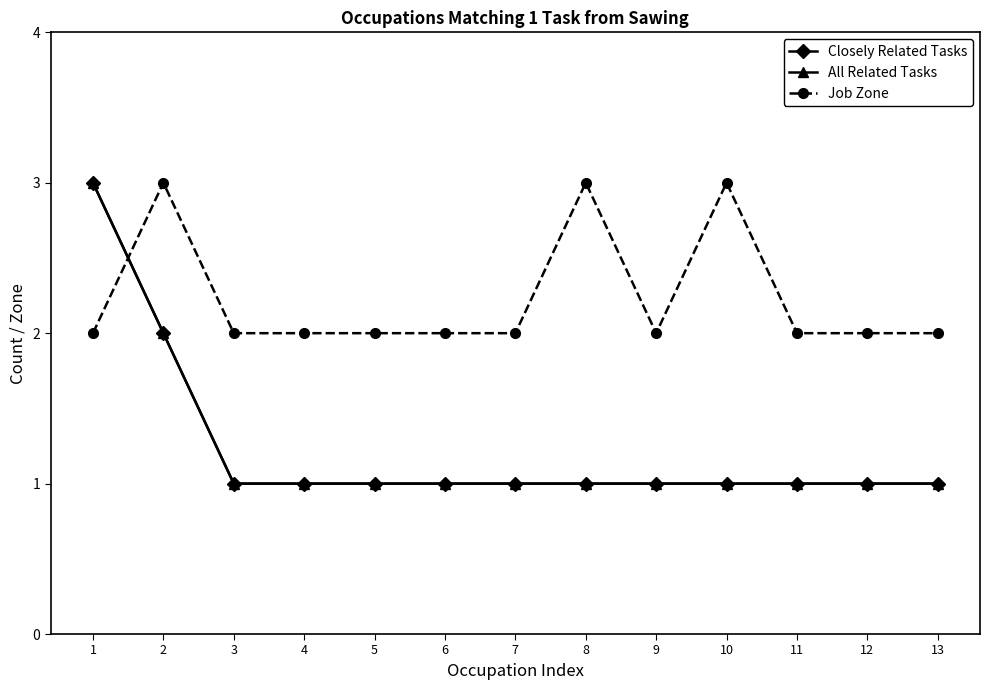

Which series has the largest range (max minus min)?

Closely Related Tasks